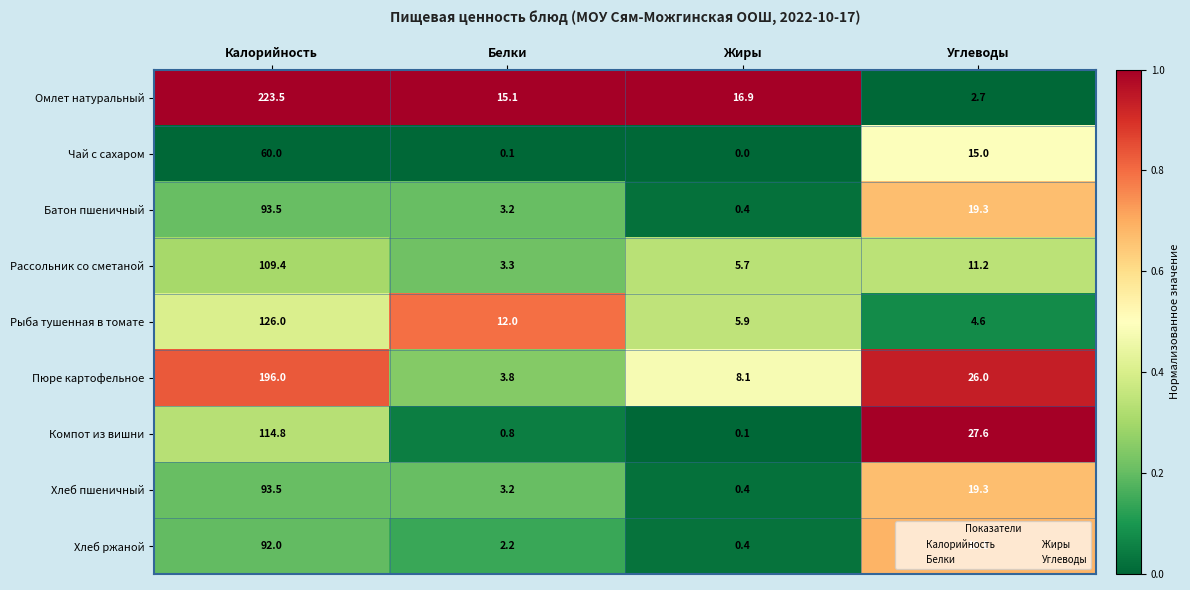

Rank the categories by Пюре картофельное value from lowest to highest.

Белки, Жиры, Углеводы, Калорийность